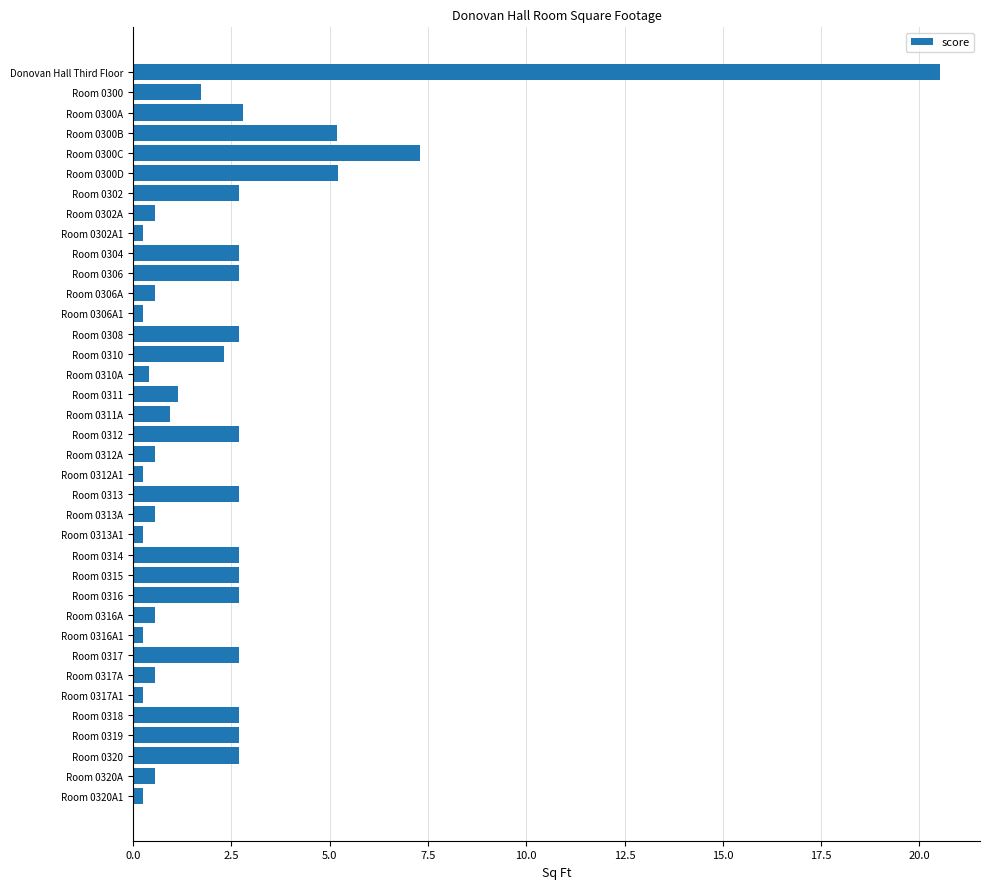

What is the greatest value displayed?

20.5